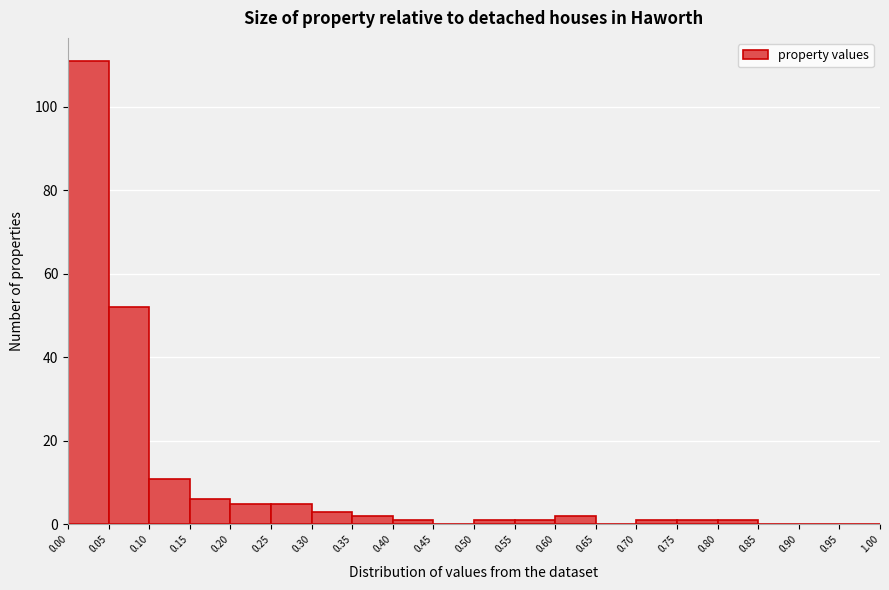

How tall is the bar that spans 0.00 to 0.05 on the x-axis? The values are not printed on the chart, so give them approximately, as read against the axis.

112